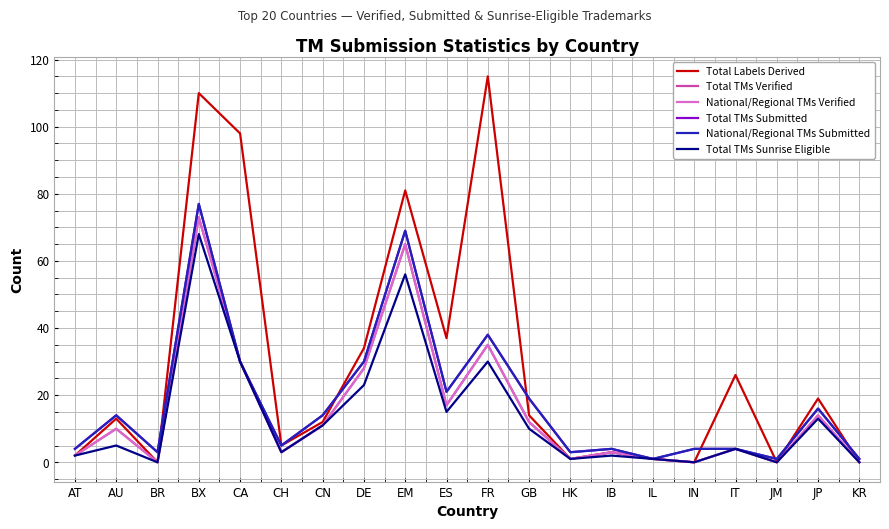

Which series has the widest spread of values?

Total Labels Derived